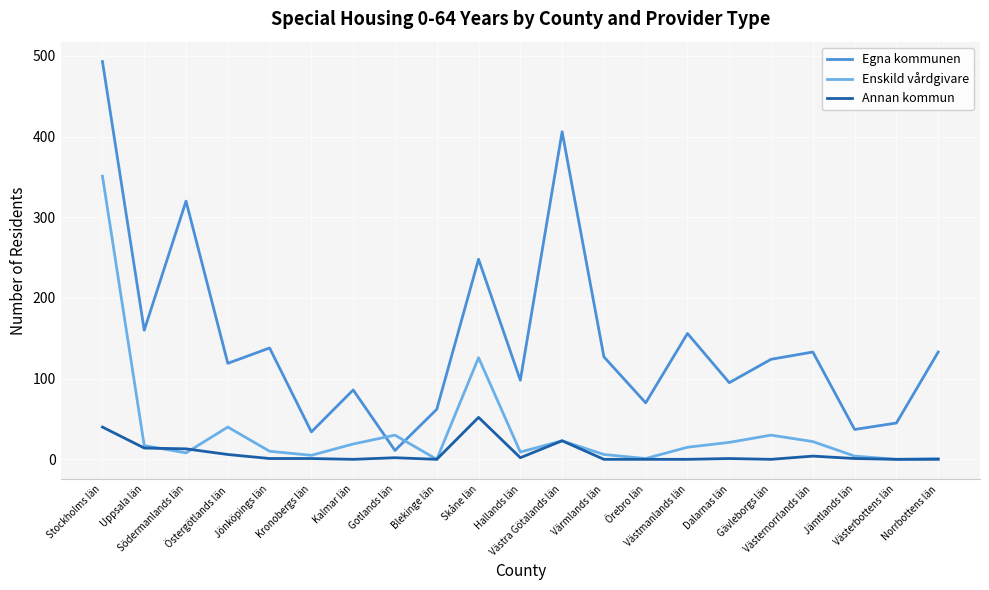

Which series has the widest spread of values?

Egna kommunen